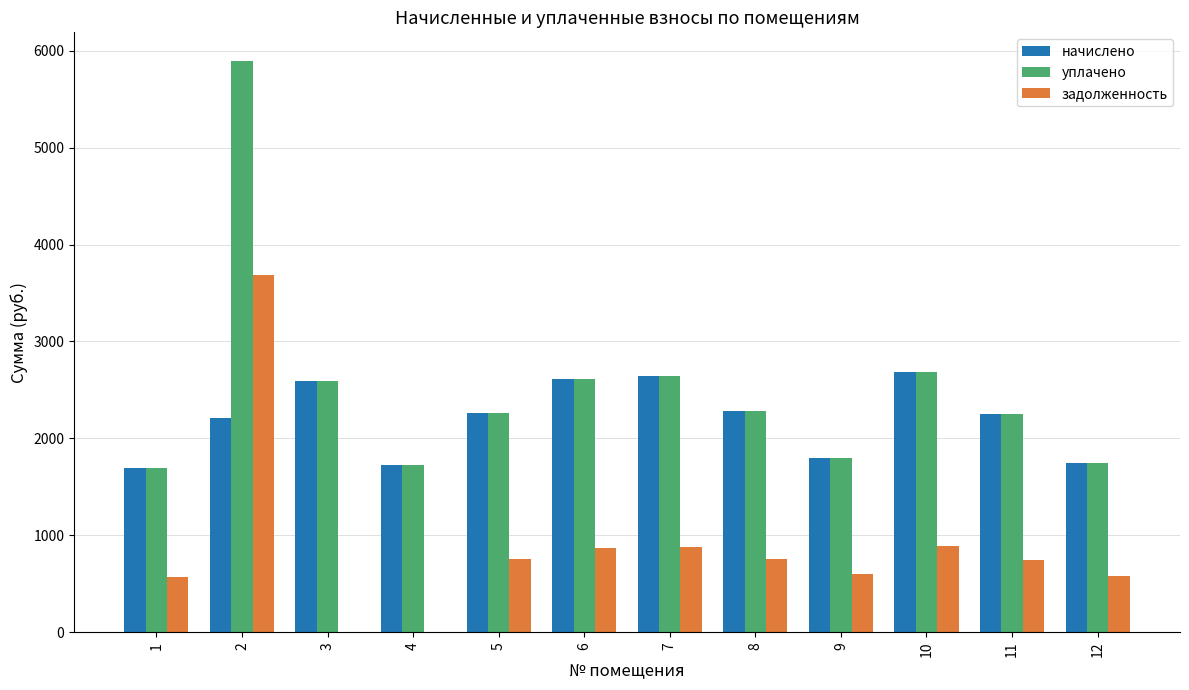

Which series has the widest spread of values?

уплачено